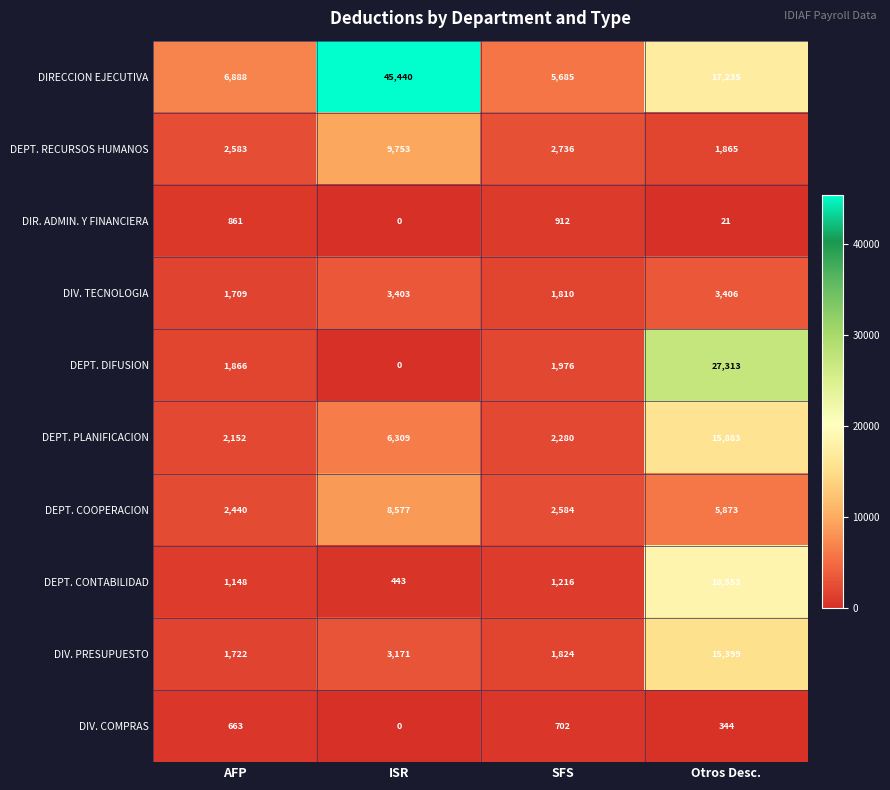

Is it true that DEPT. PLANIFICACION equals 6309 at ISR?

True